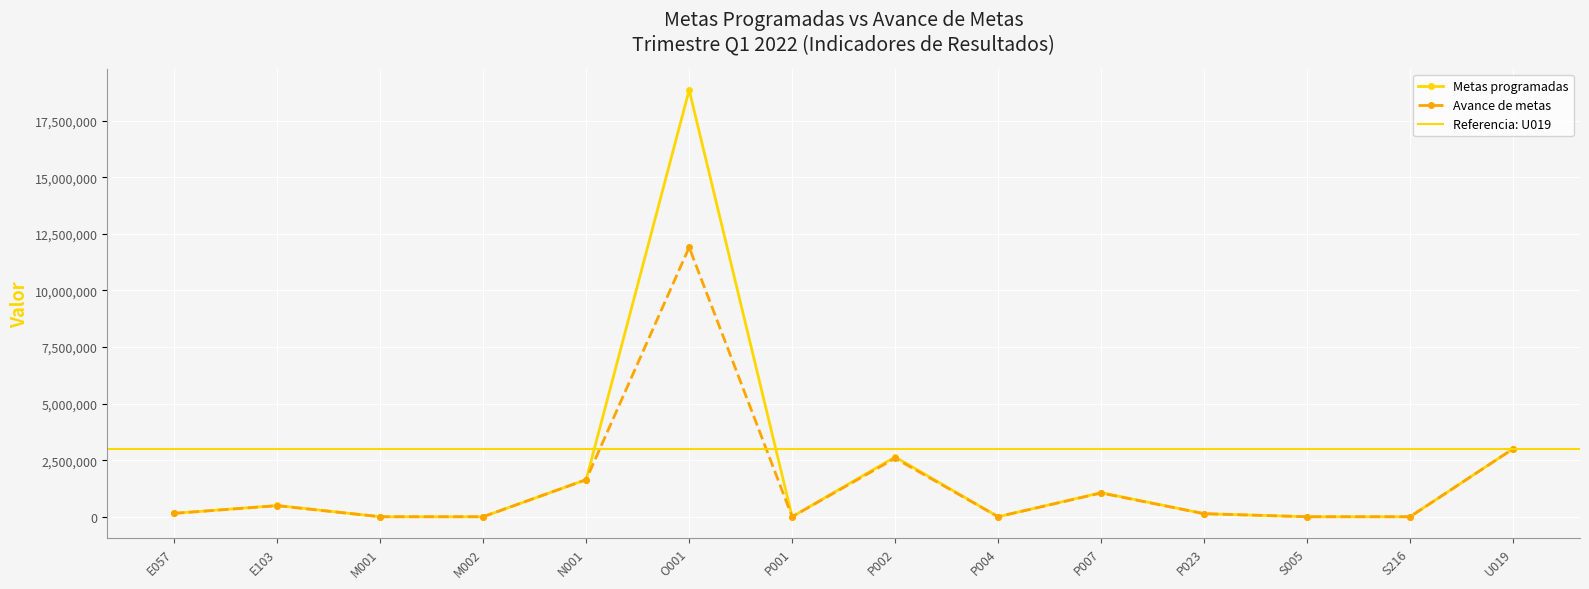

True or false: Avance de metas has more than 2 points higher than both neighbors.

True